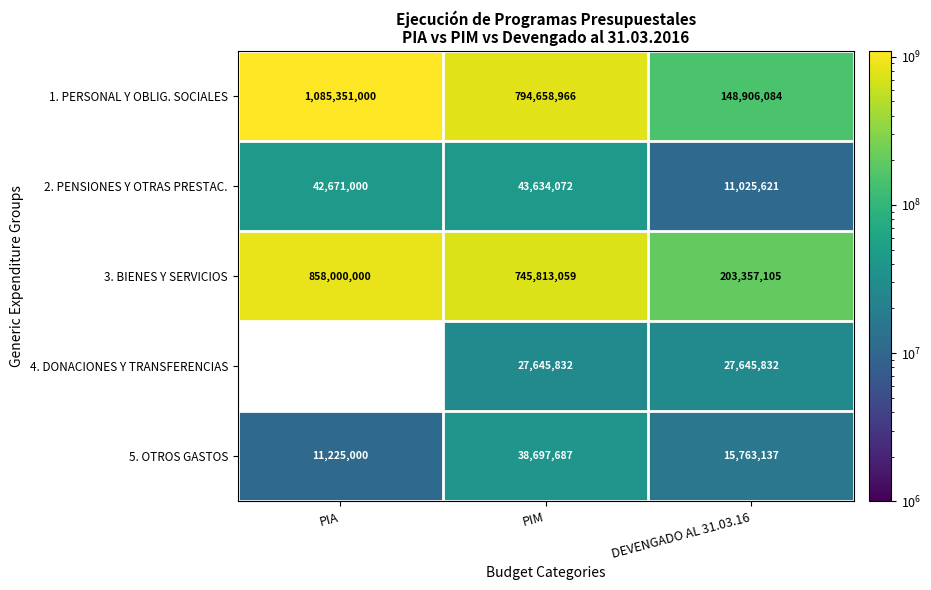

The value of 3. BIENES Y SERVICIOS at DEVENGADO AL 31.03.16 is 203357105. True or false?

True